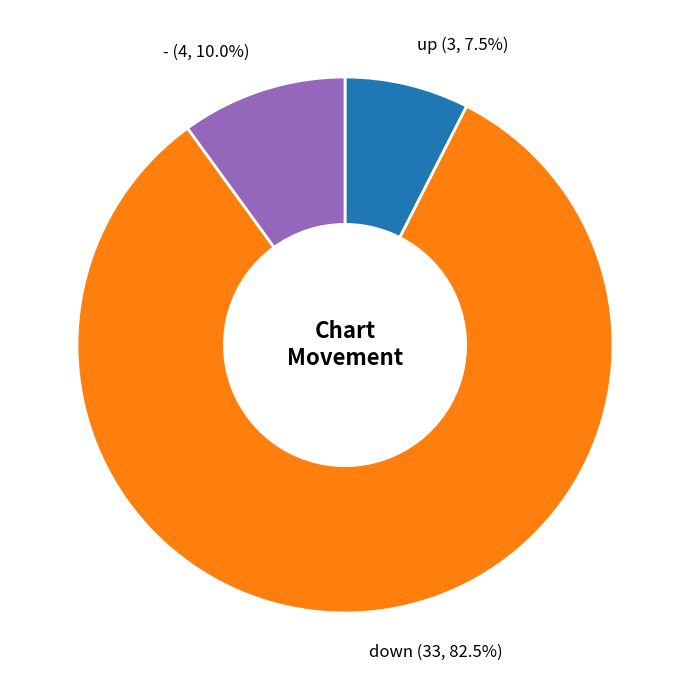

What is the total percentage of - and up?

17.5%